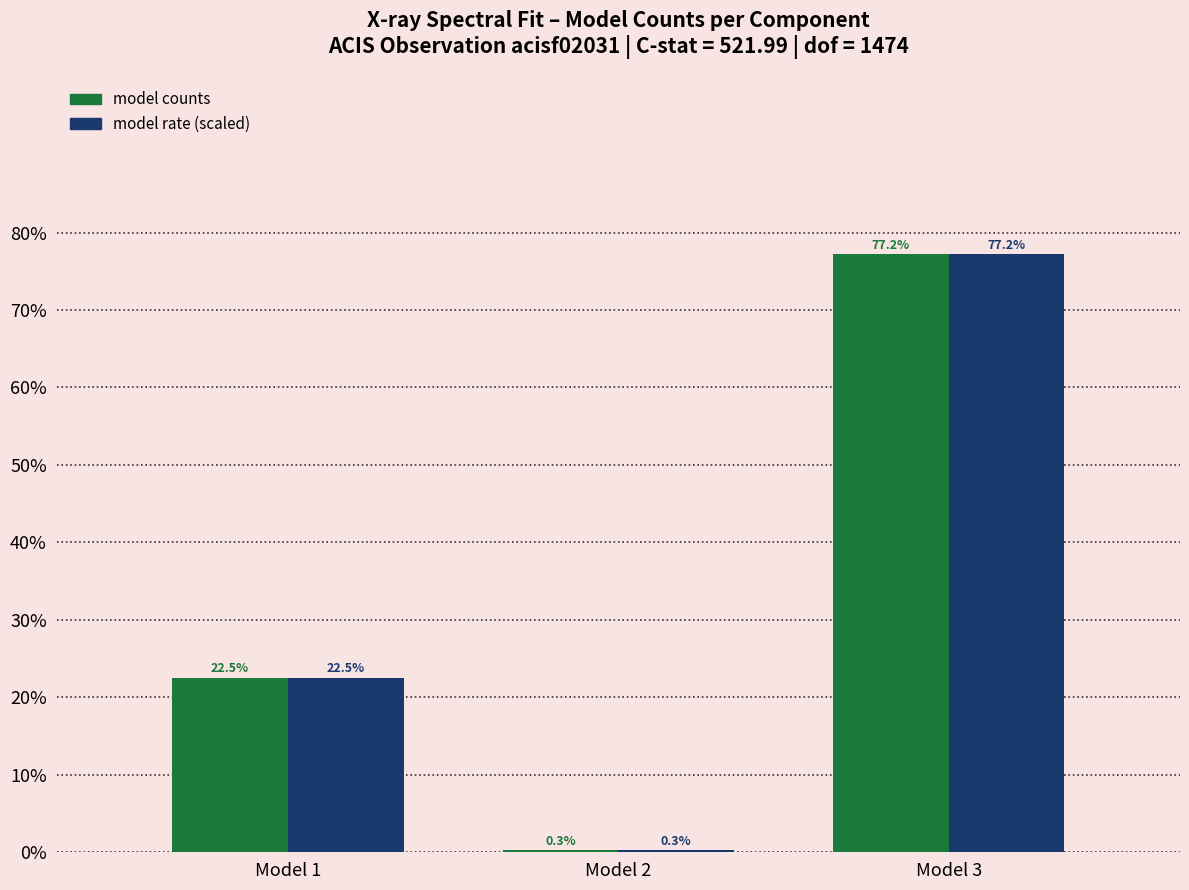

Reading left to right, transcribe all the data shown in this chart.

model counts: Model 1=22.5	Model 2=0.3	Model 3=77.2
model rate (scaled): Model 1=22.5	Model 2=0.3	Model 3=77.2